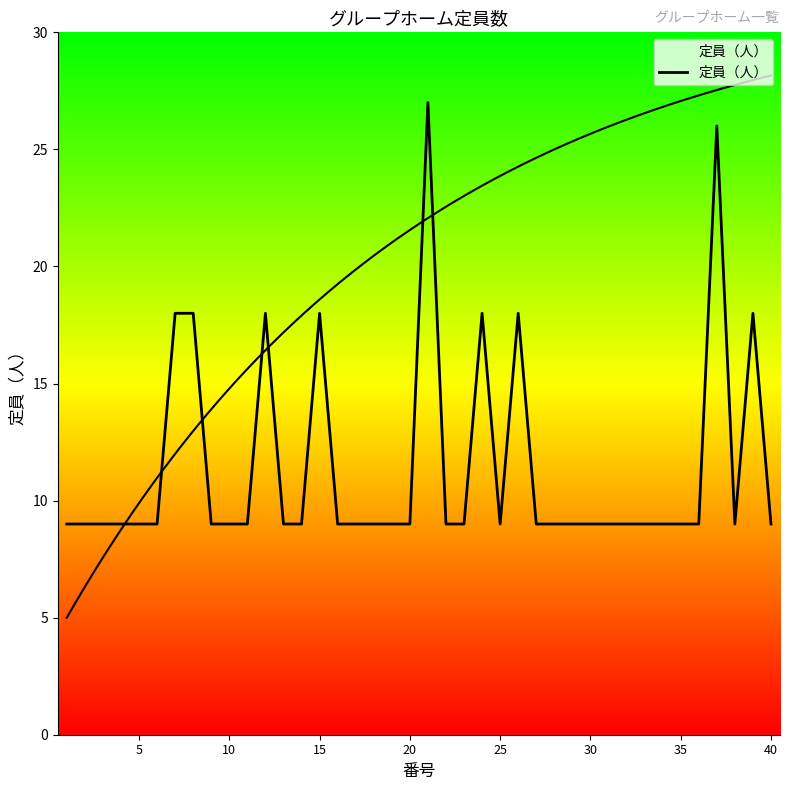

How many interior local peaks (higher than both neighbors) does the data have?

7